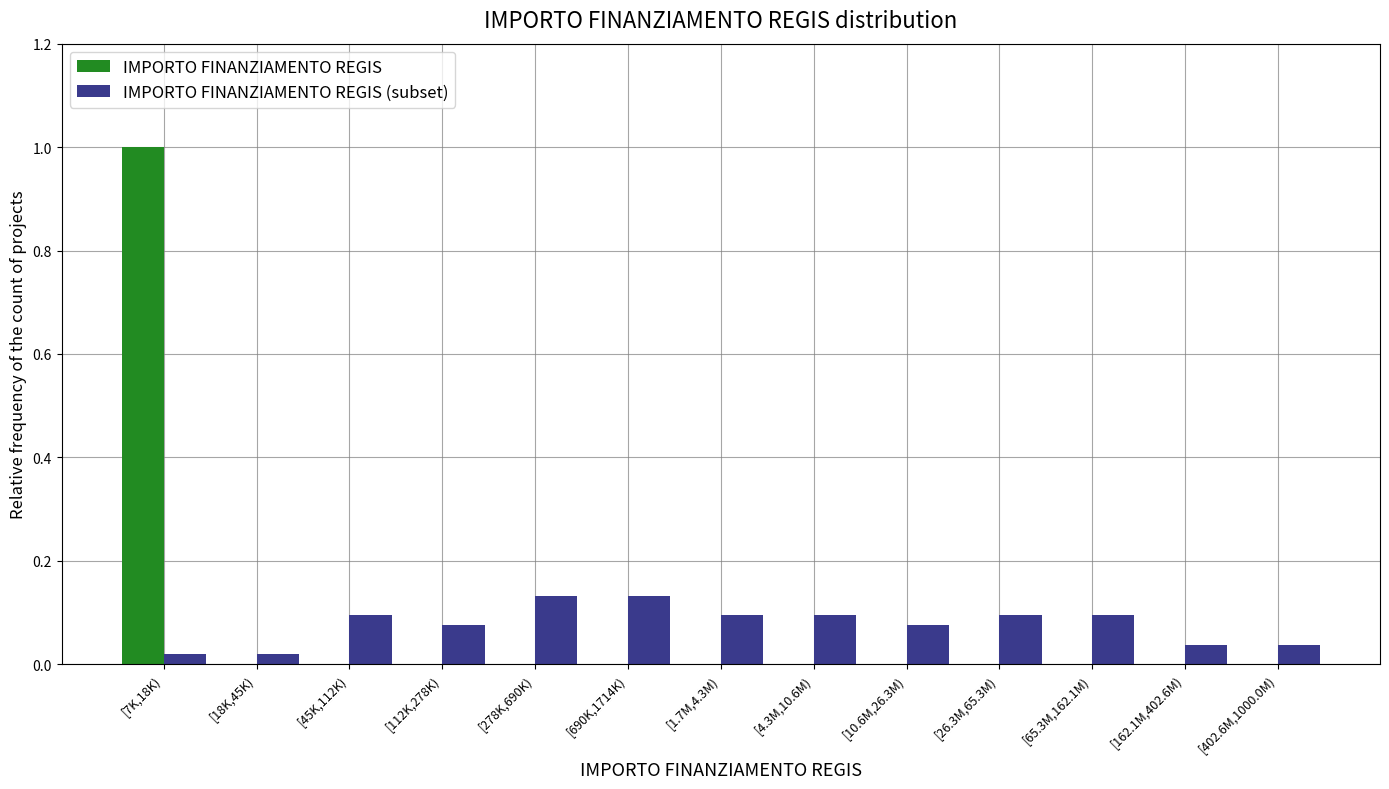

Which category has the highest value in the IMPORTO FINANZIAMENTO REGIS series?

[7K,18K)